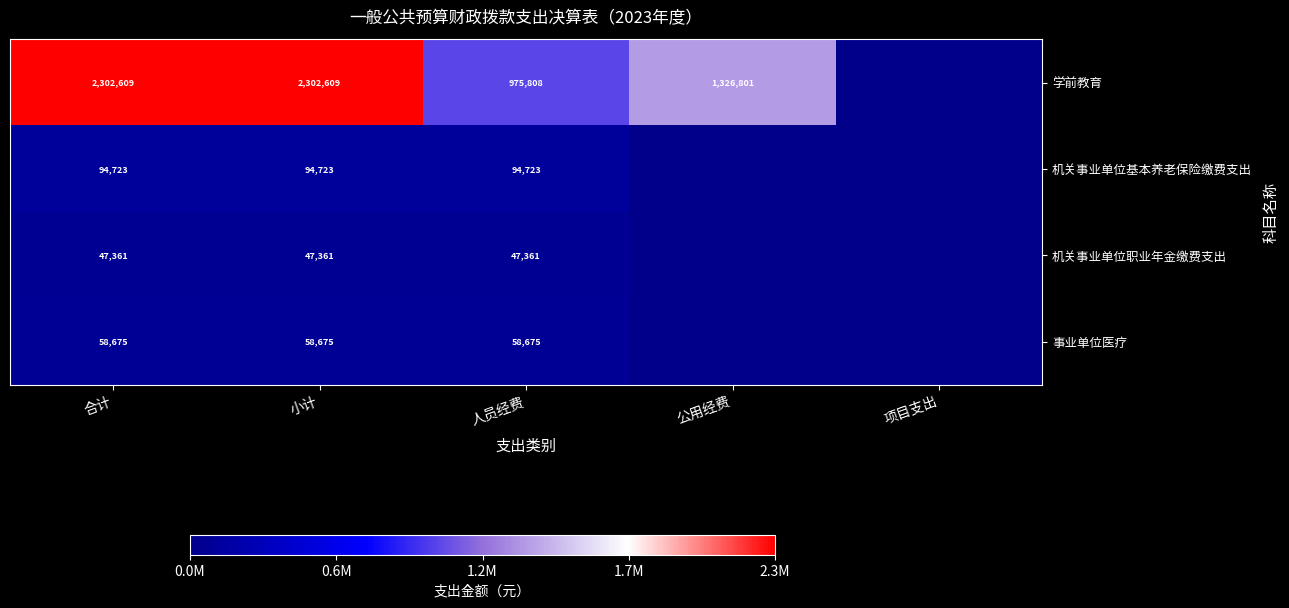

At 合计, list the series in order from smallest to largest.

机关事业单位职业年金缴费支出, 事业单位医疗, 机关事业单位基本养老保险缴费支出, 学前教育